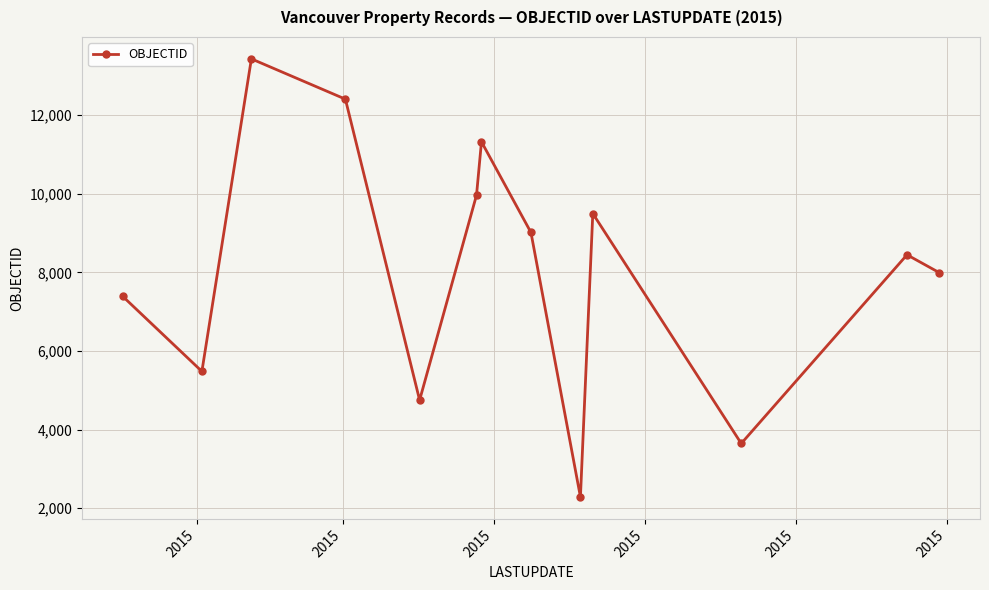

What is the minimum value shown in the chart?

2287